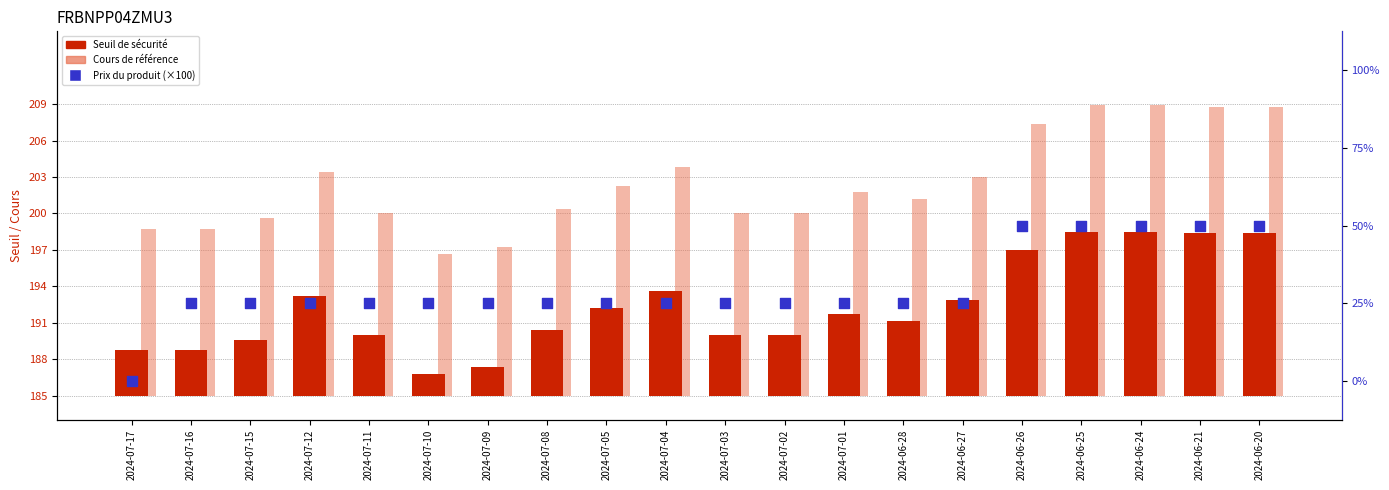

Which series has the widest spread of Y values?

Cours de référence